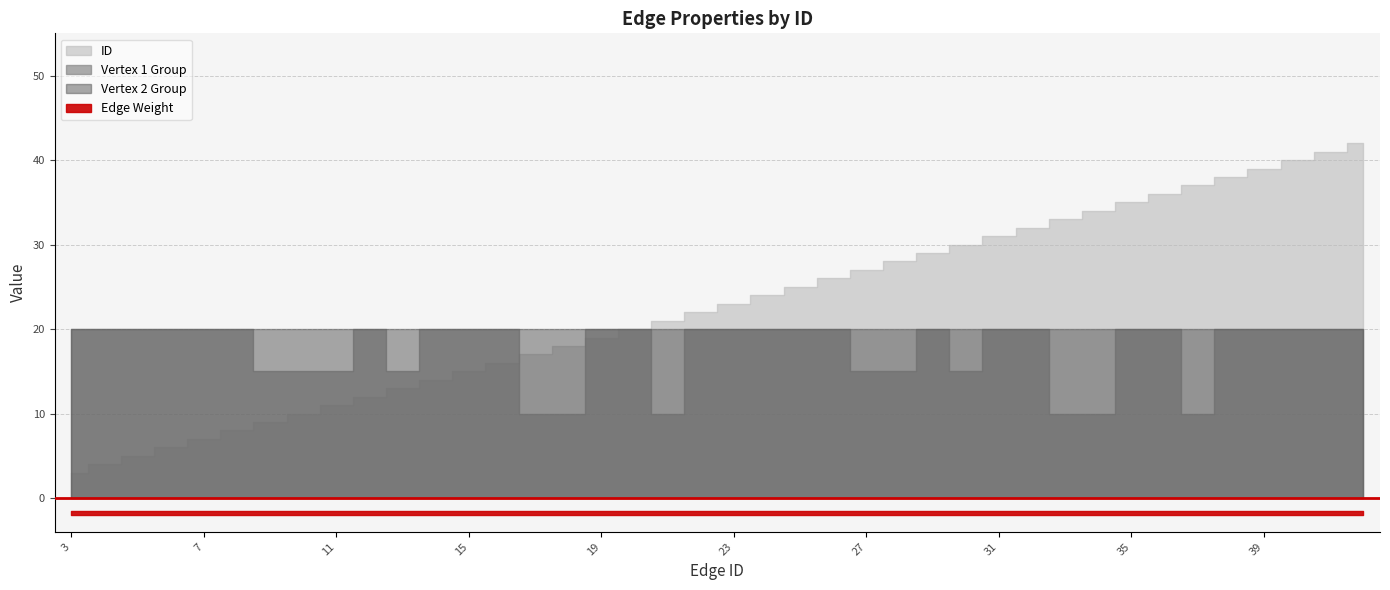

True or false: ID and Edge Weight intersect in this chart.

False